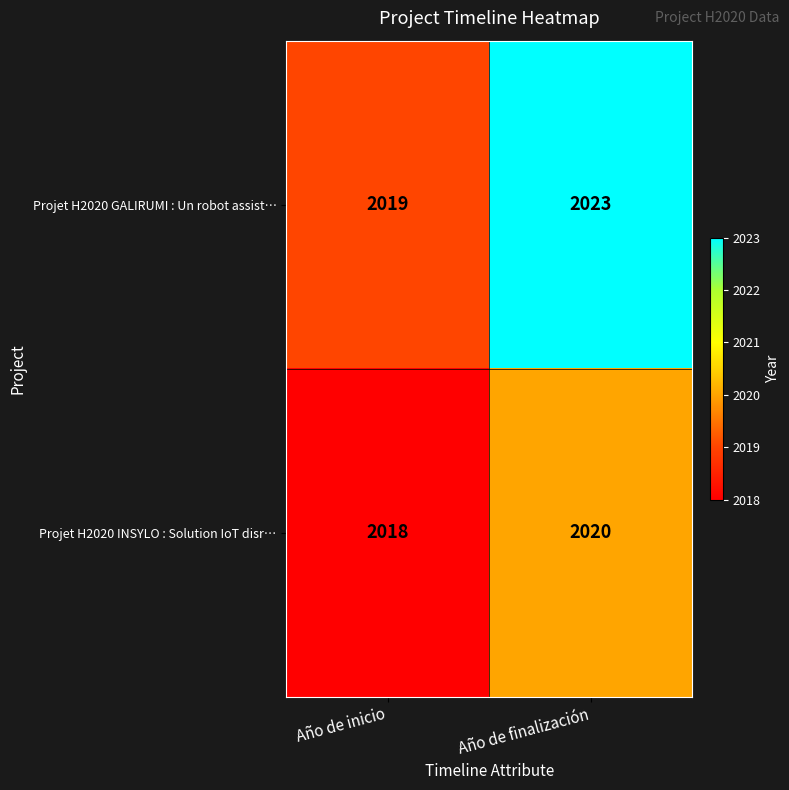

Which category has the lowest value in the Projet H2020 INSYLO : Solution IoT disr… series?

Año de inicio